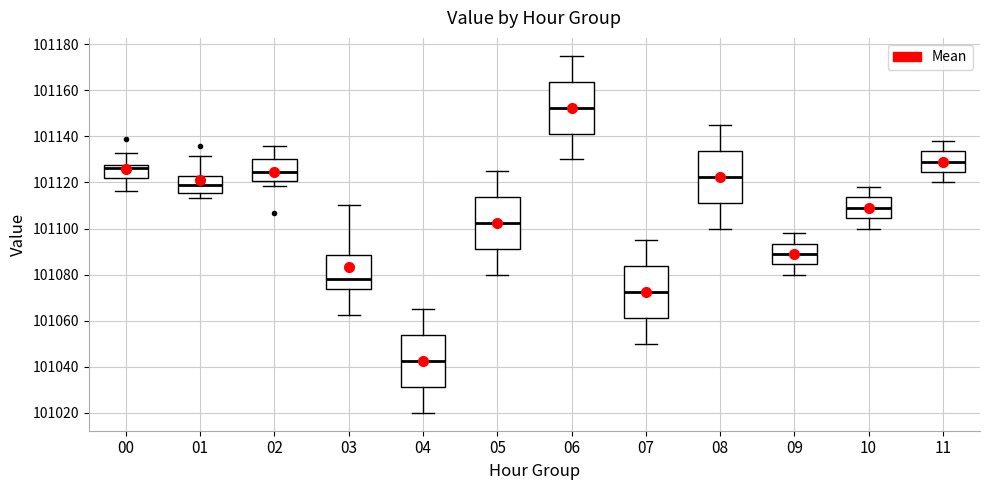

Where does the lower whisker of the box at x = 05 end on the y-axis? The values are not printed on the chart, so give them approximately, as read against the axis.

101080